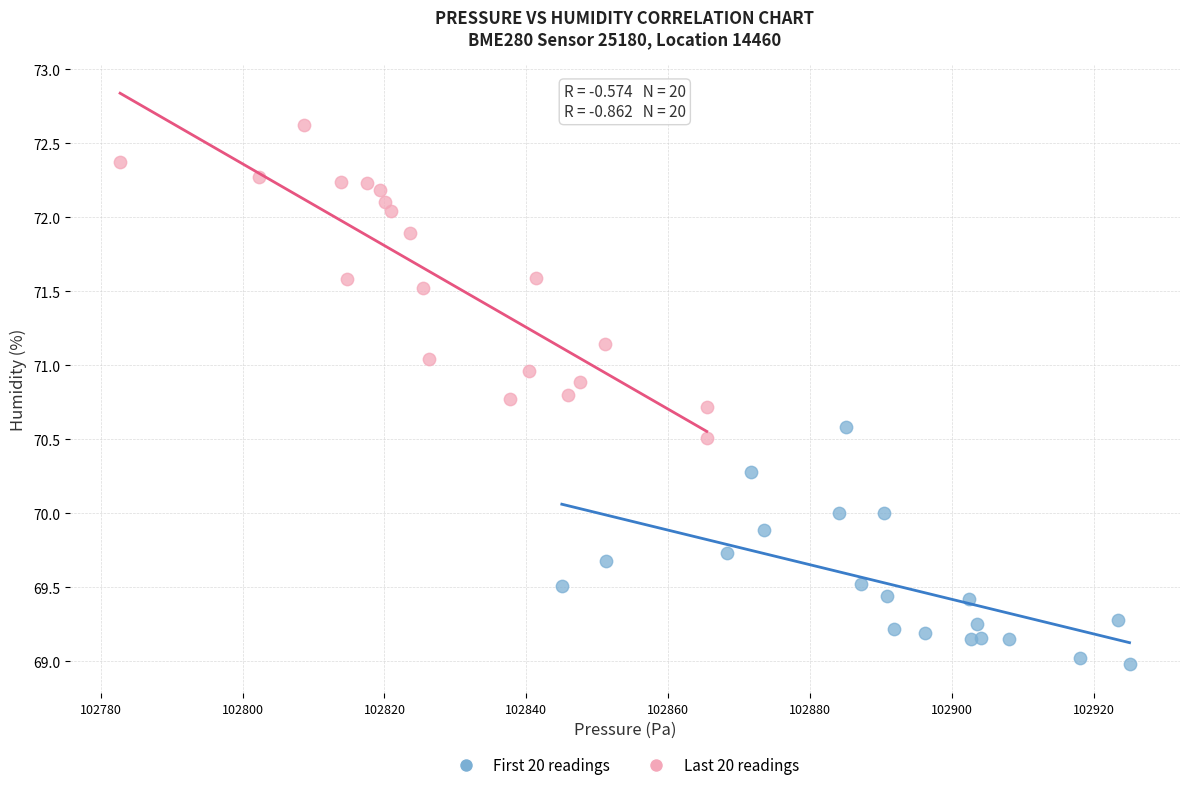

Which series contains the highest Y value?

Last 20 readings